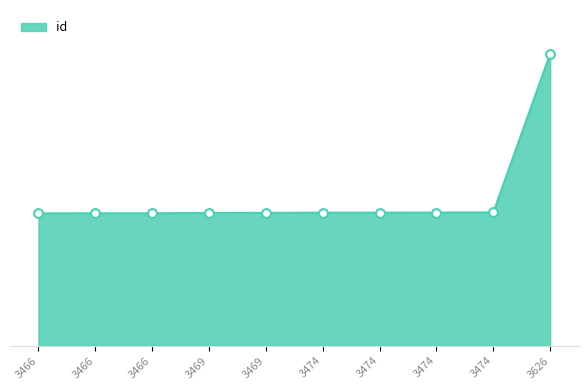

Does the chart have visible grid lines?

No